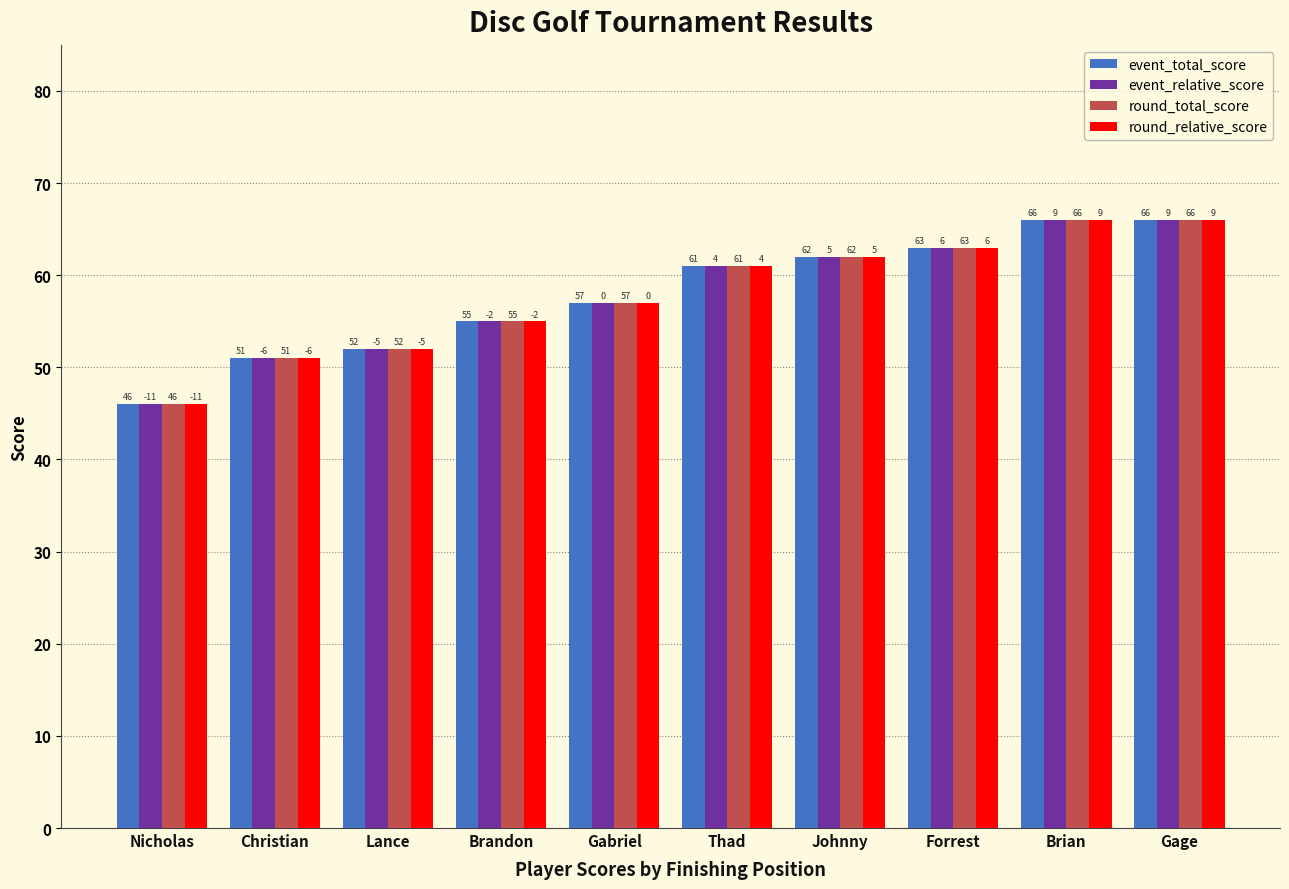

Reading right to left, what are all the values shown in this chart?

event_total_score: 66	66	63	62	61	57	55	52	51	46
event_relative_score: 66	66	63	62	61	57	55	52	51	46
round_total_score: 66	66	63	62	61	57	55	52	51	46
round_relative_score: 66	66	63	62	61	57	55	52	51	46